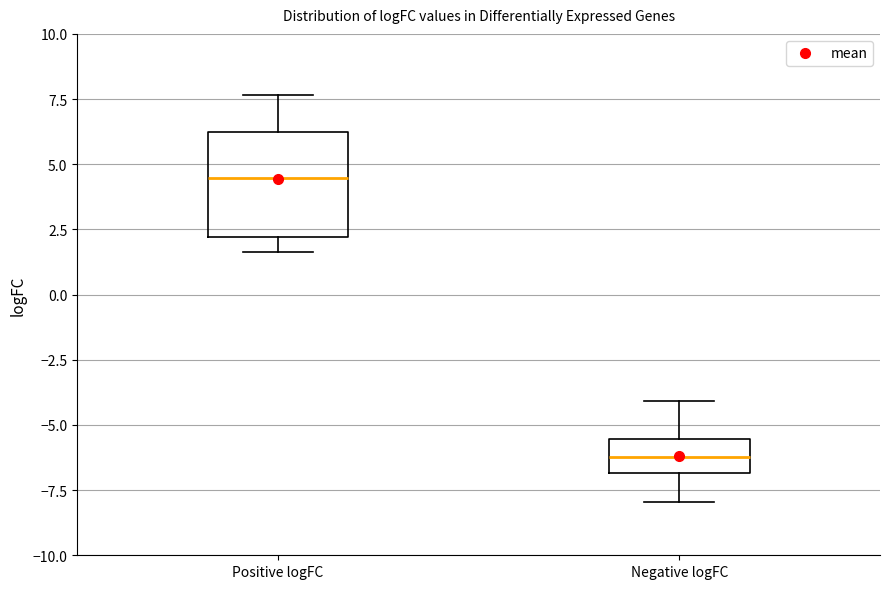

Which box is the tallest, from its lower edge to its upper edge?

Positive logFC